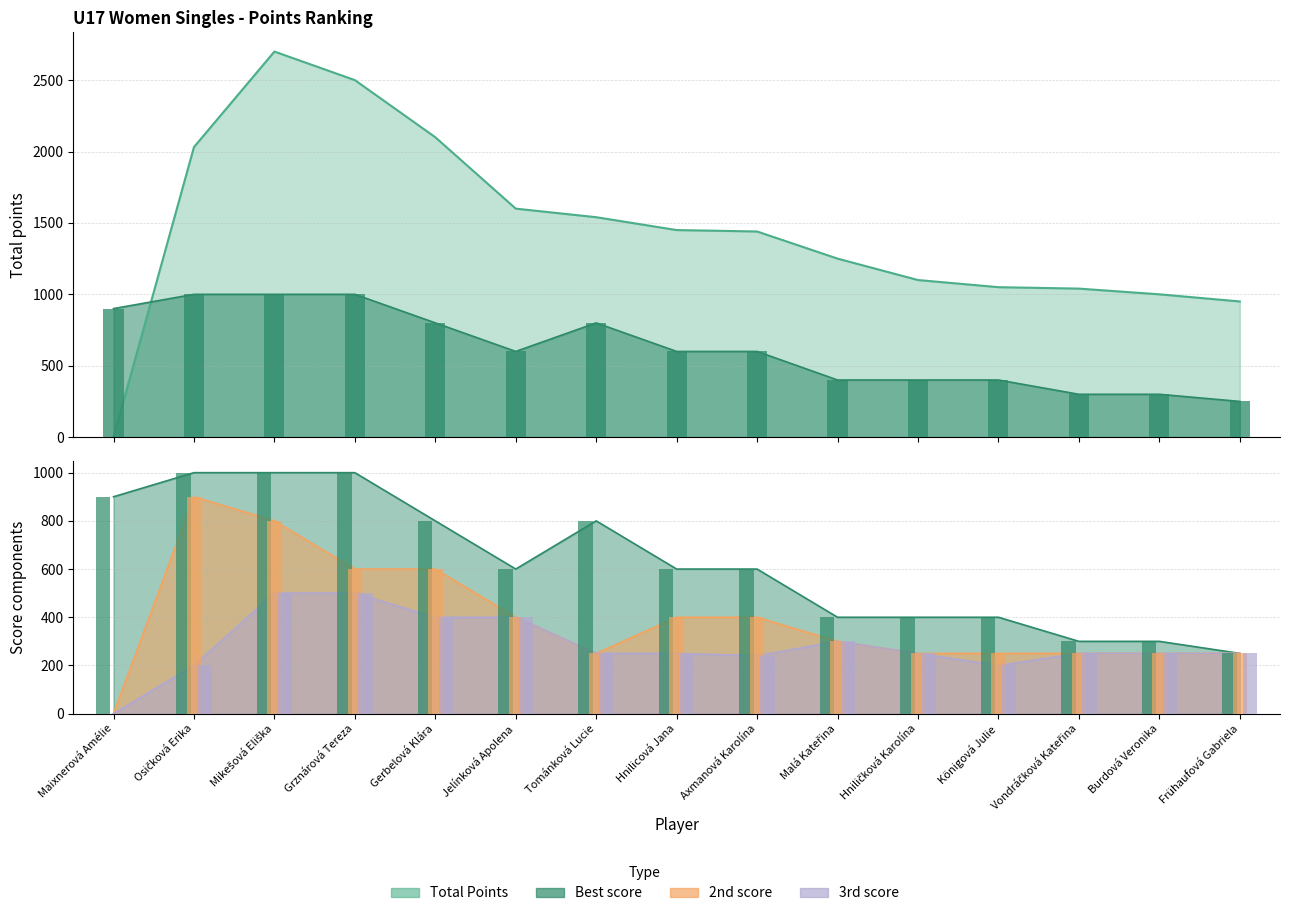

At which label is 2nd score closest to 450?

Jelínková Apolena